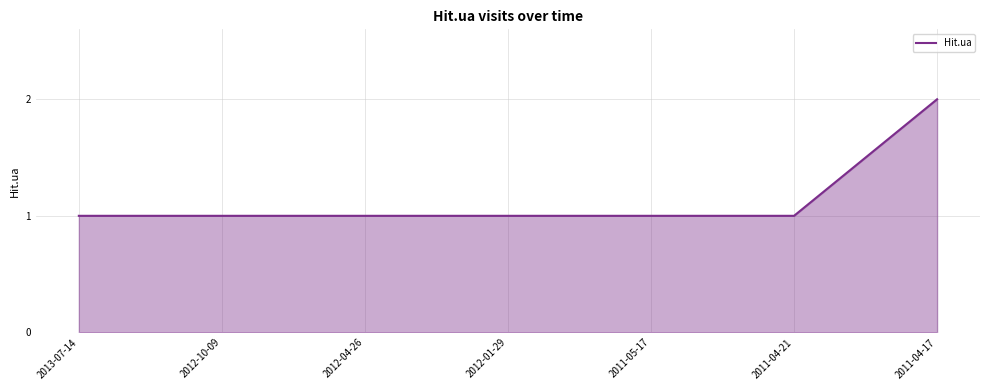

What is the ratio of the value at 2012-01-29 to the value at 2013-07-14?

1.0